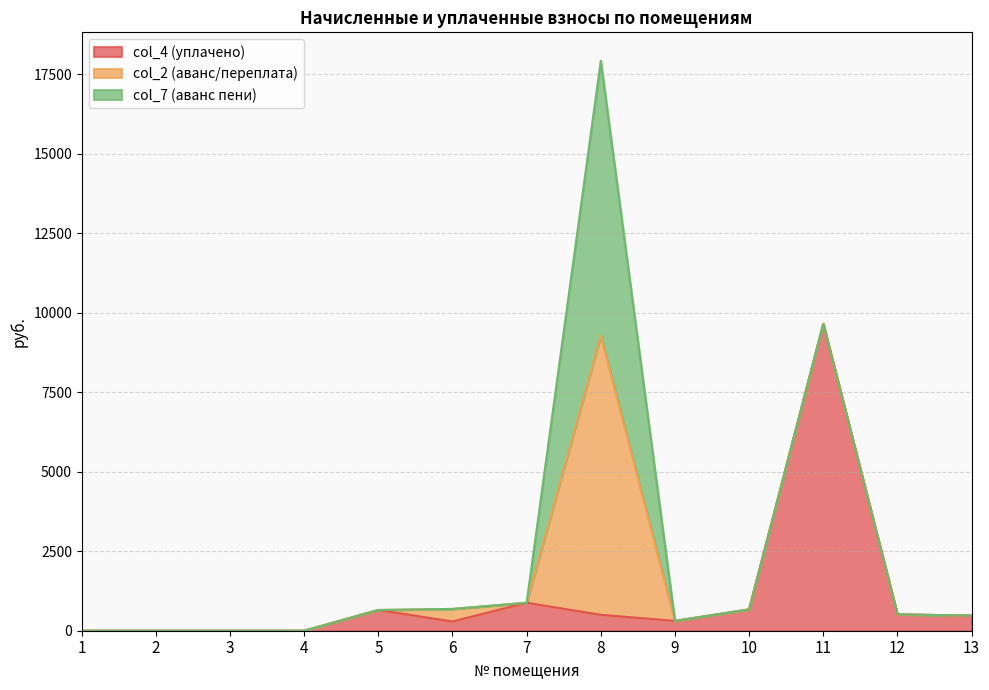

How many lines are shown in the chart?

3